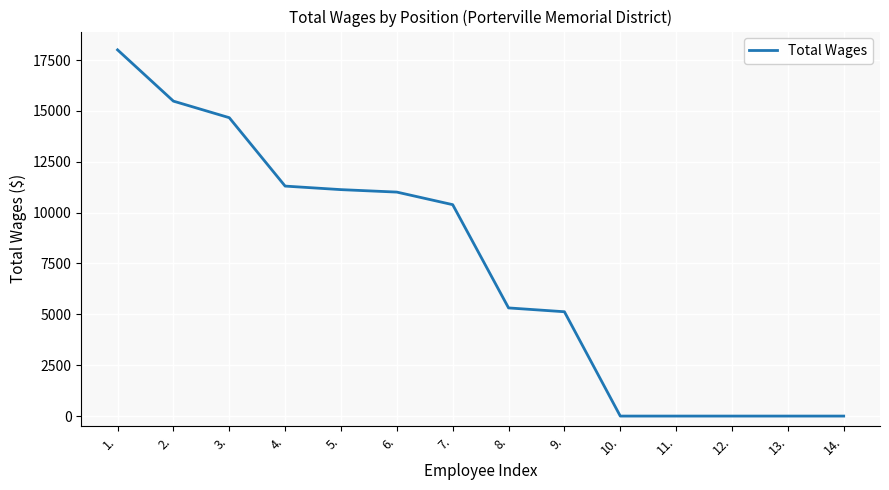

What is the maximum value shown in the chart?

18000